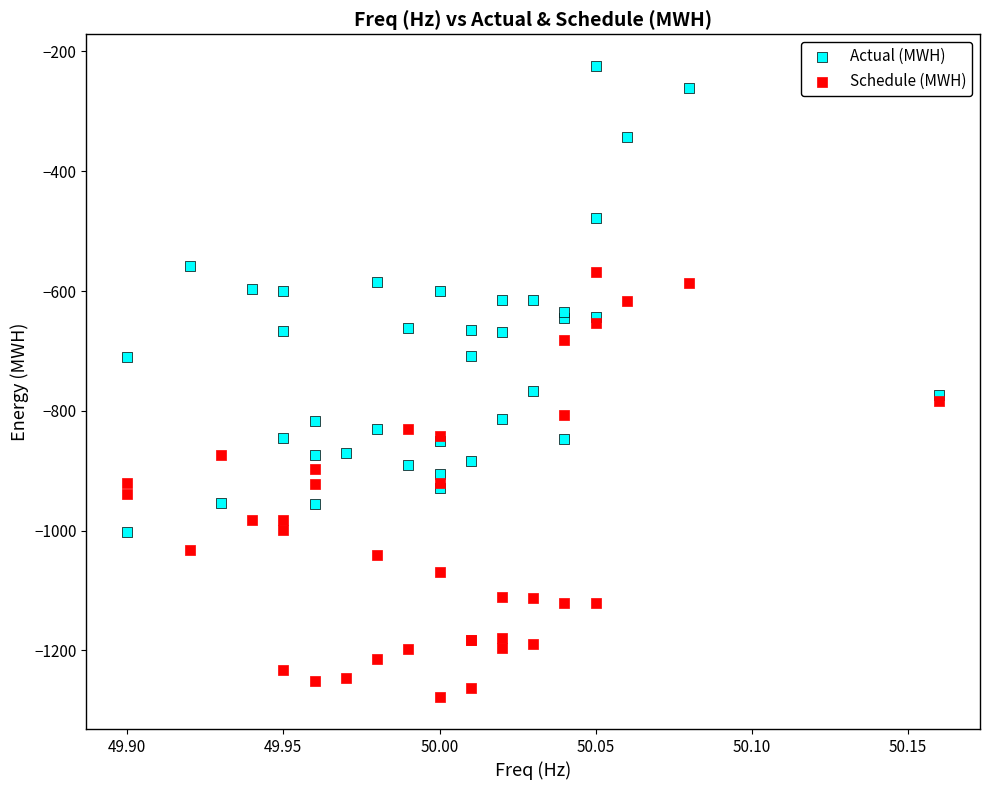

Which series reaches the maximum Y coordinate?

Actual (MWH)